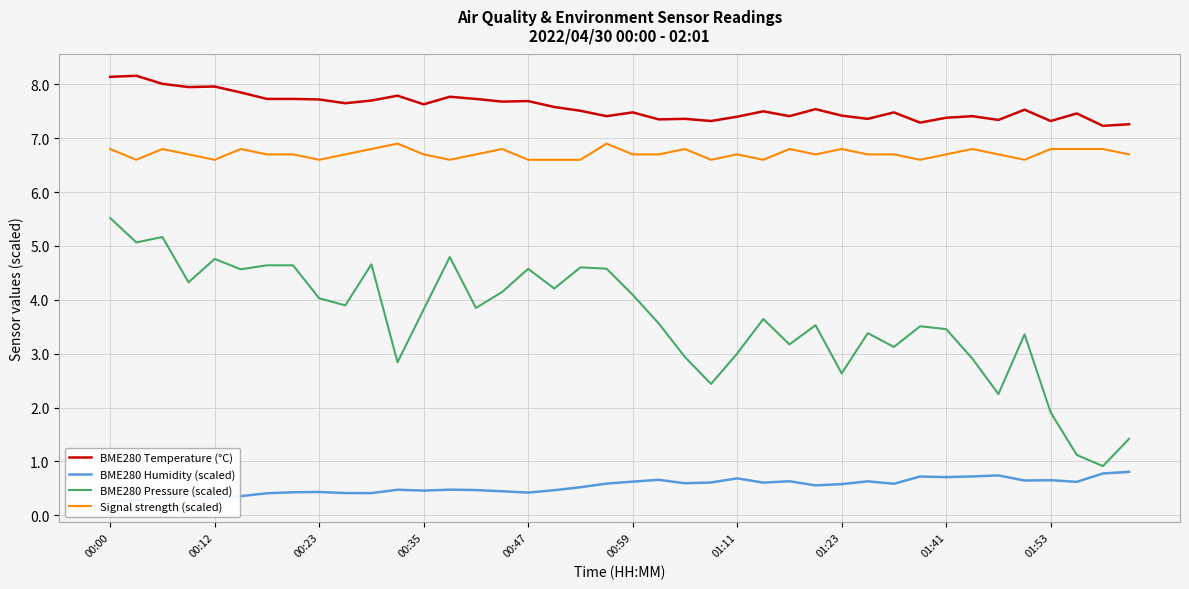

How many data points does each series have?

40